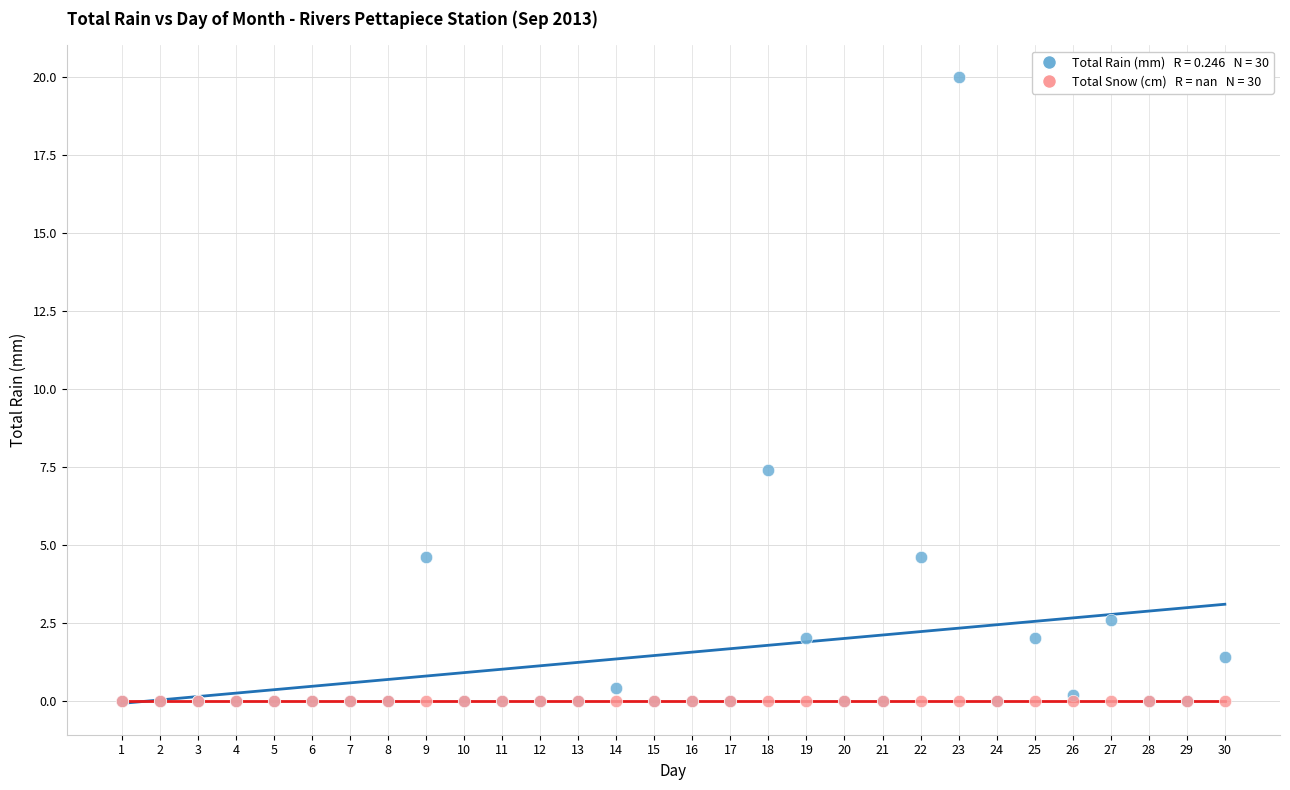

Across all series, what Y value is closest to 10?

7.4